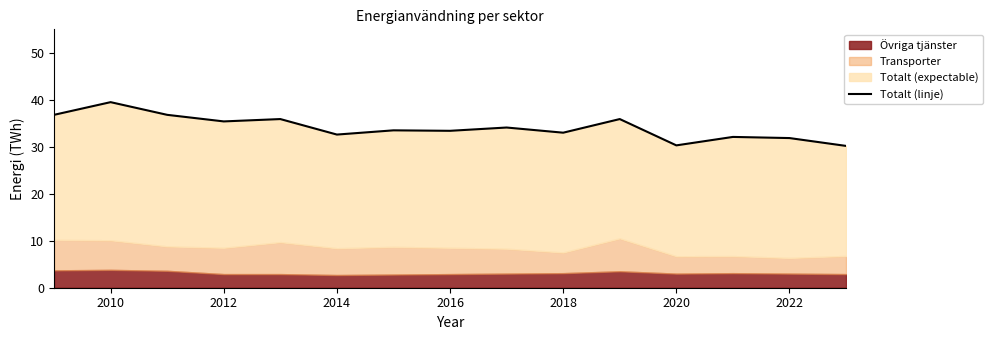

Between 2016 and 2012, which is larger?

2012